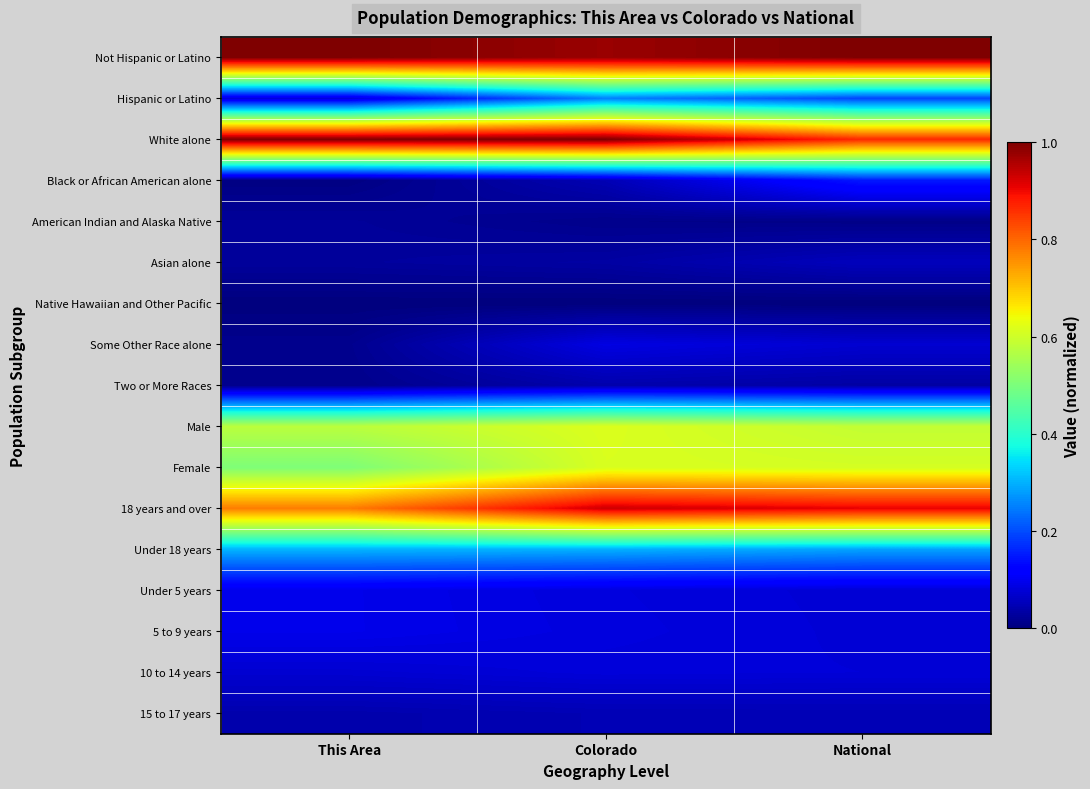

Reading left to right, what are all the values shown in this chart?

Not Hispanic or Latino: This Area=1.0	Colorado=1.0	National=1.0
Hispanic or Latino: This Area=0.1	Colorado=0.3	National=0.2
White alone: This Area=1.0	Colorado=1.0	National=0.9
Black or African American alone: This Area=0.0	Colorado=0.0	National=0.1
American Indian and Alaska Native: This Area=0.0	Colorado=0.0	National=0.0
Asian alone: This Area=0.0	Colorado=0.0	National=0.1
Native Hawaiian and Other Pacific: This Area=0.0	Colorado=0.0	National=0.0
Some Other Race alone: This Area=0.0	Colorado=0.1	National=0.1
Two or More Races: This Area=0.0	Colorado=0.0	National=0.0
Male: This Area=0.6	Colorado=0.6	National=0.6
Female: This Area=0.5	Colorado=0.6	National=0.6
18 years and over: This Area=0.8	Colorado=0.9	National=0.9
Under 18 years: This Area=0.3	Colorado=0.3	National=0.3
Under 5 years: This Area=0.1	Colorado=0.1	National=0.1
5 to 9 years: This Area=0.1	Colorado=0.1	National=0.1
10 to 14 years: This Area=0.1	Colorado=0.1	National=0.1
15 to 17 years: This Area=0.0	Colorado=0.0	National=0.0